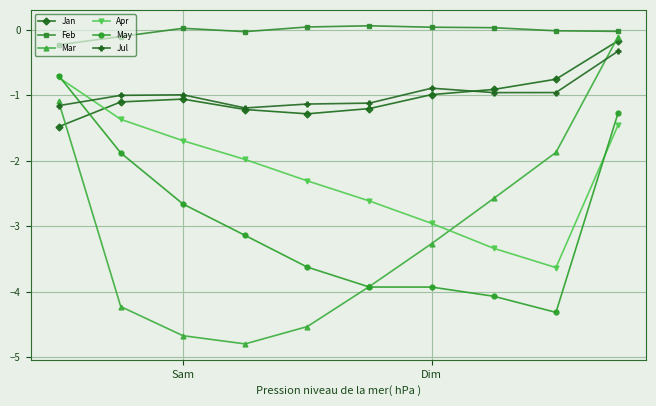

How many values in the Apr series exceed -1?

1